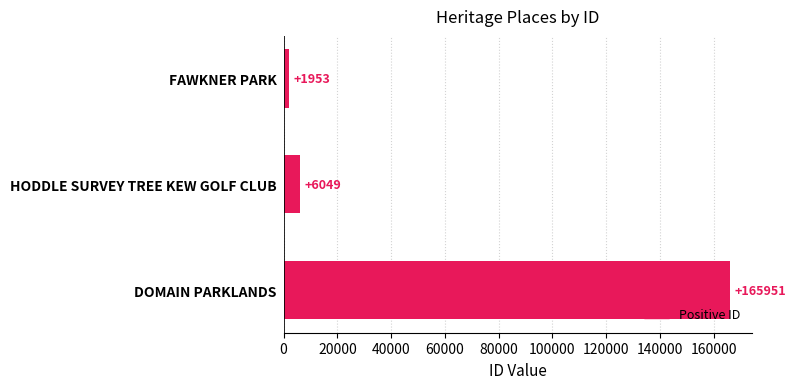

Reading top to bottom, list all the values displayed in this chart.

FAWKNER PARK=1953	HODDLE SURVEY TREE KEW GOLF CLUB=6049	DOMAIN PARKLANDS=165951